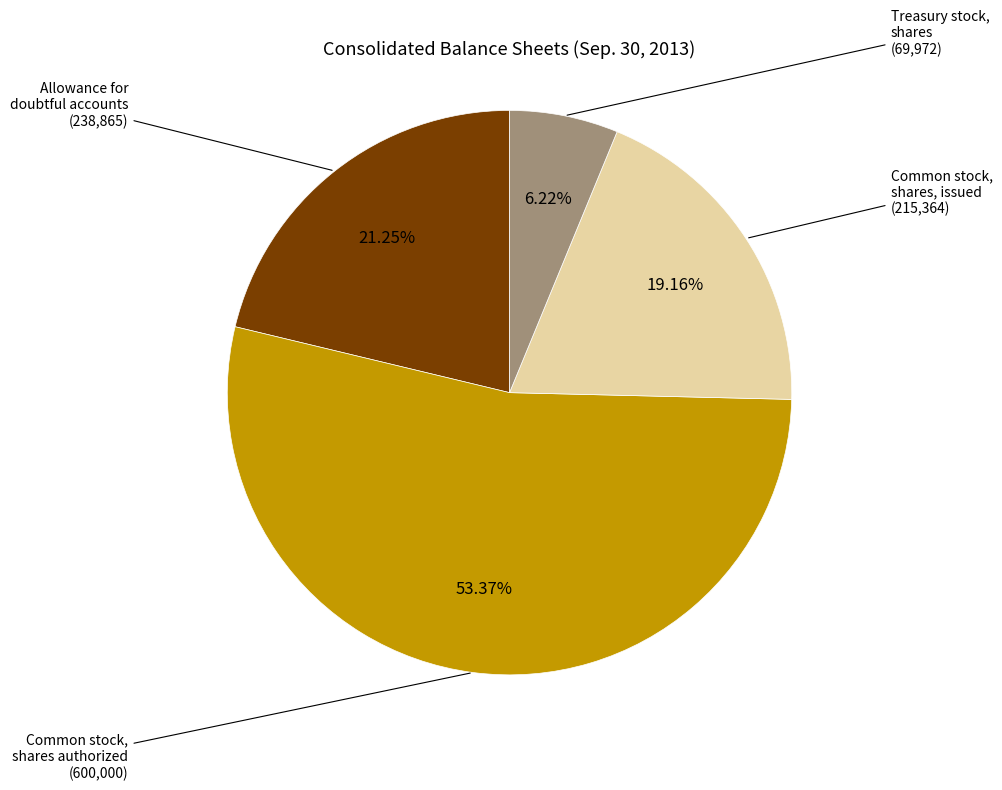

What is the total percentage of Treasury stock, shares and Common stock, shares authorized?

59.6%